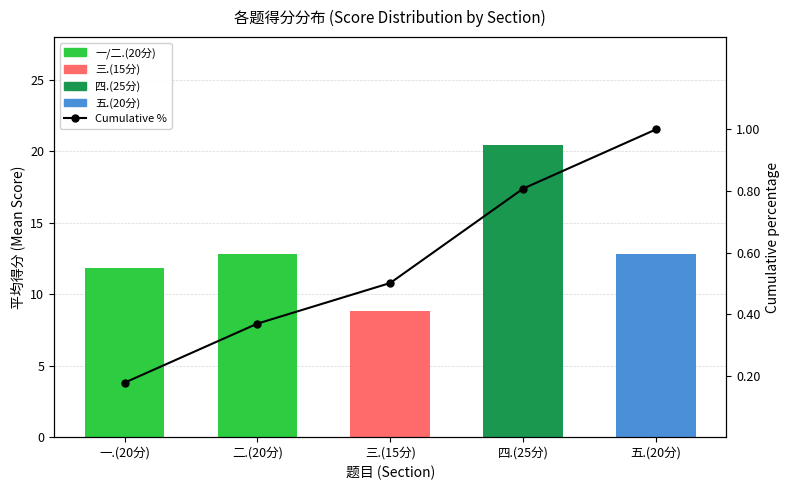

What position from the right is 四.(25分)?

2